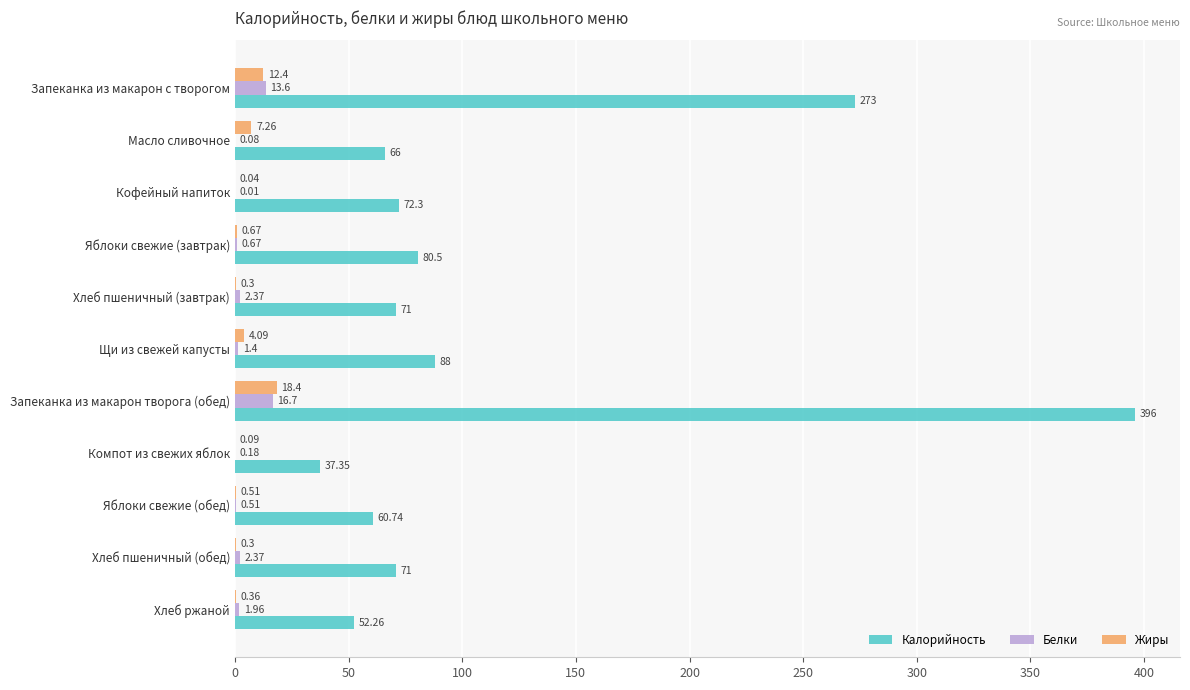

At which label is Белки closest to 8?

Запеканка из макарон с творогом